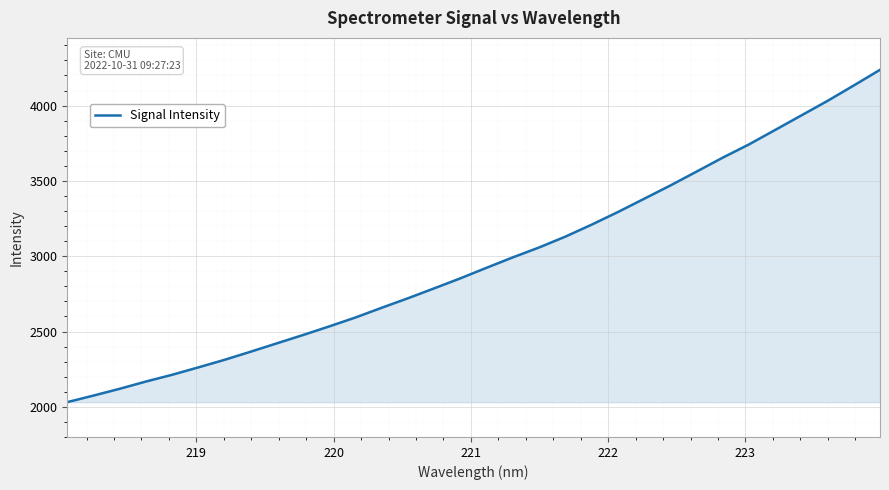

True or false: there are more than 0 points higher than both neighbors.

False